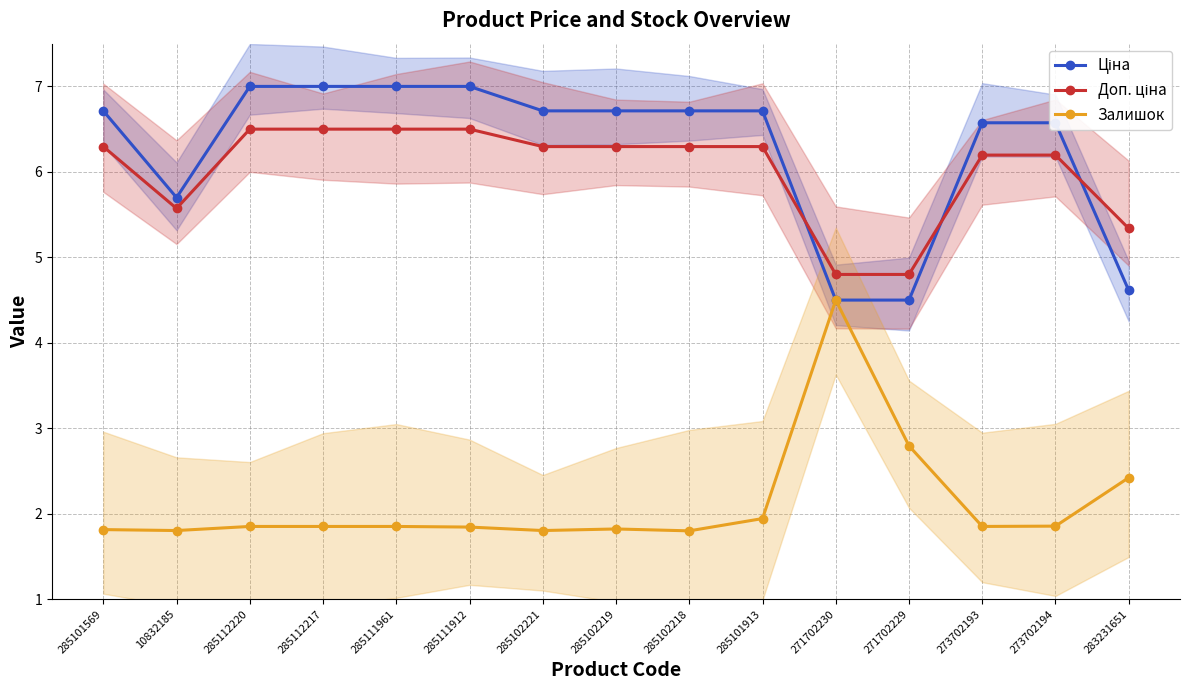

Is it true that Ціна equals 2.8 at 285102218?

False